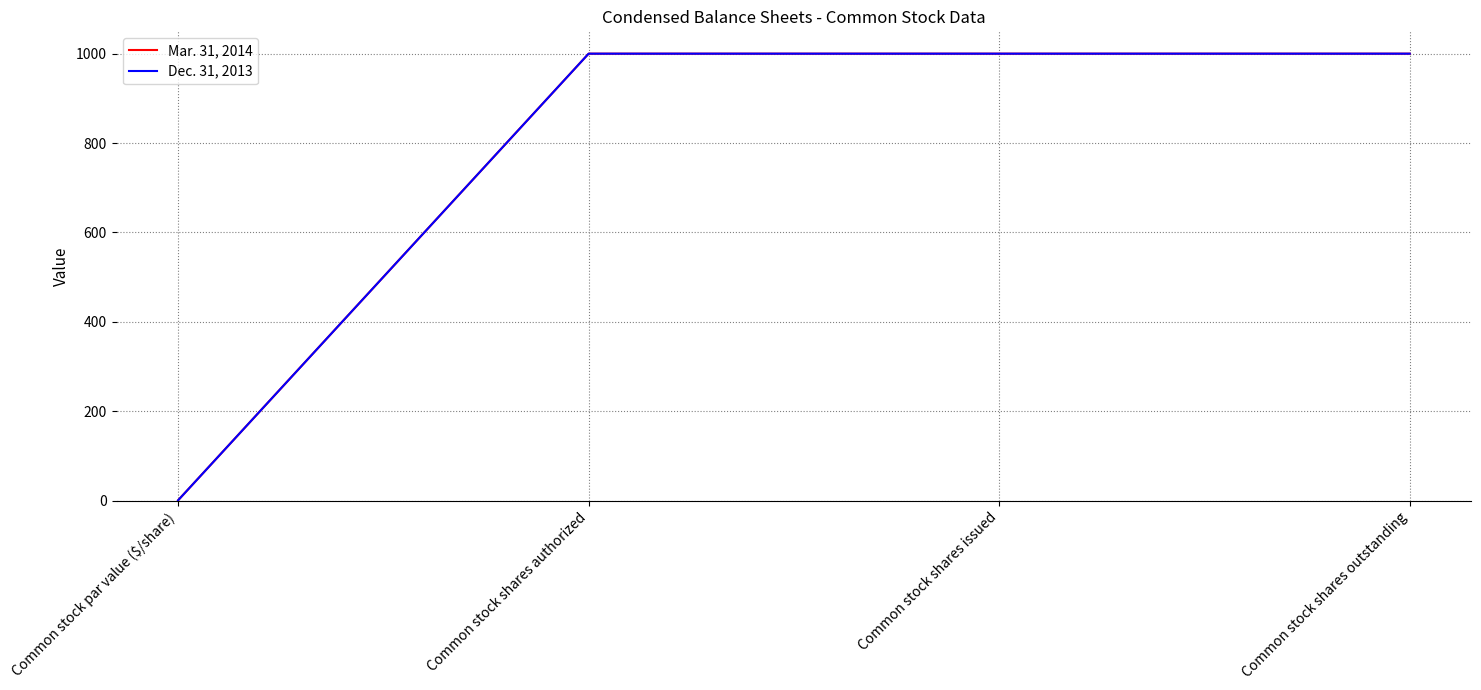

How many lines are shown in the chart?

2